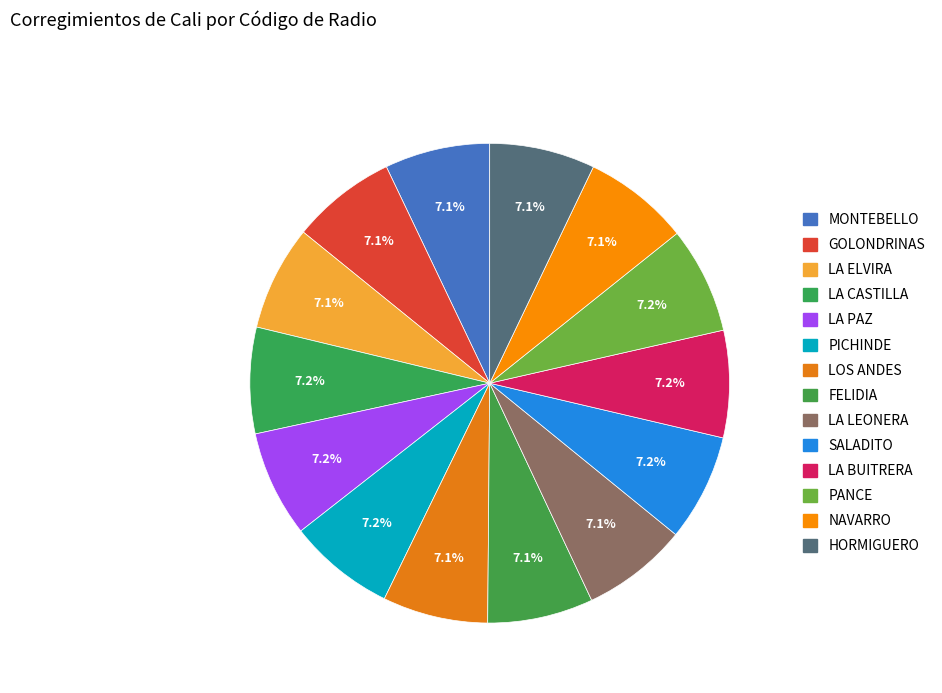

The NAVARRO slice represents 7% of the pie. True or false?

True